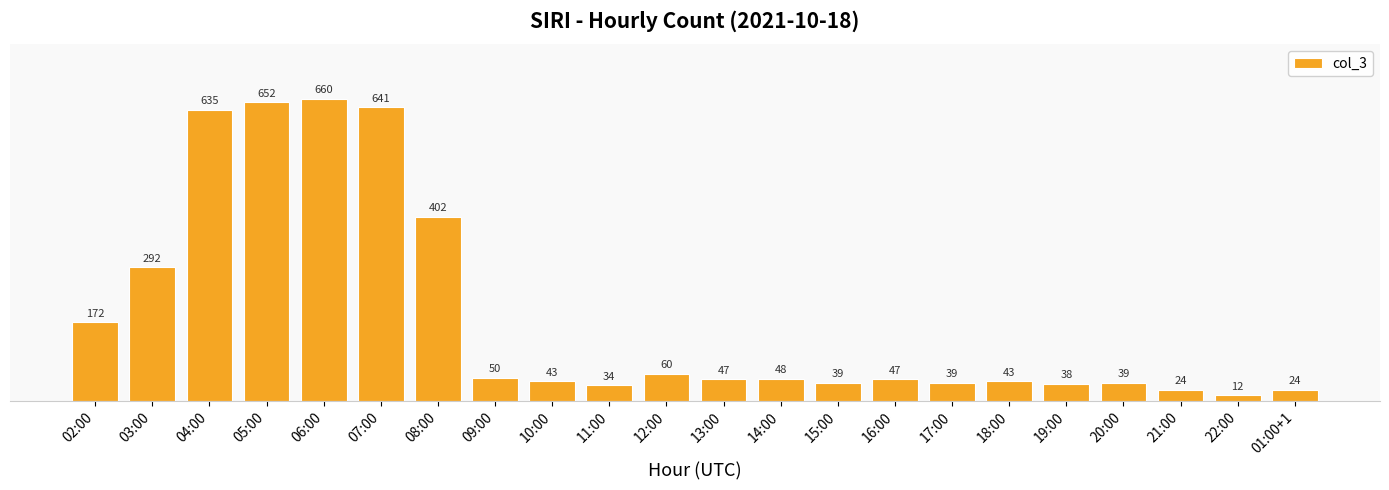

Does the chart contain stacked bars?

No